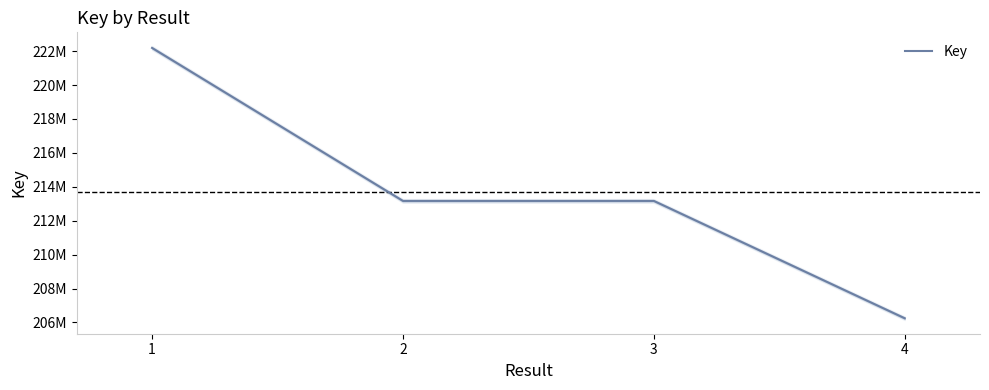

What is the difference between the maximum and minimum values?

15943724